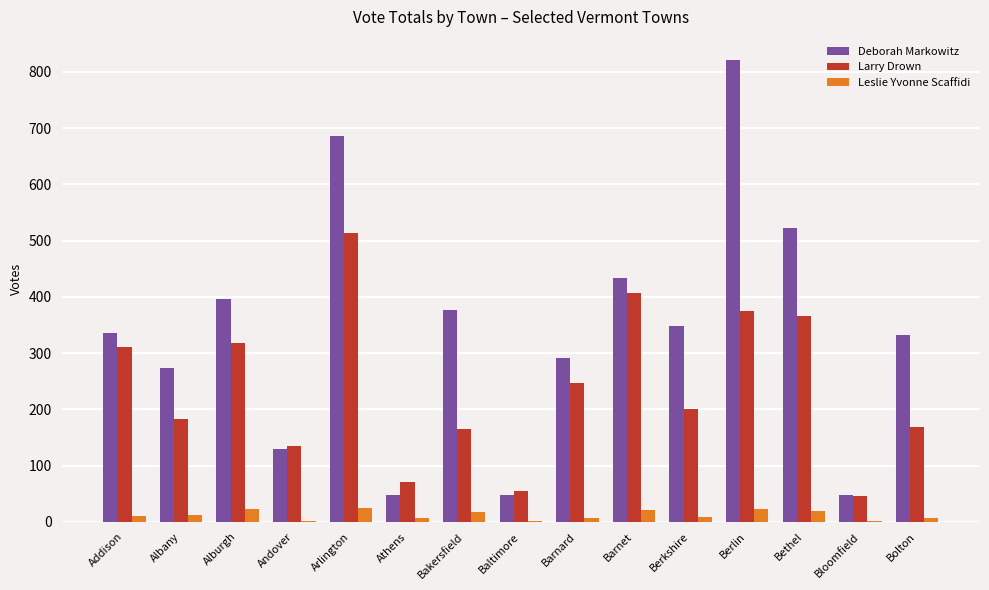

What is the average value of the Larry Drown series?

237